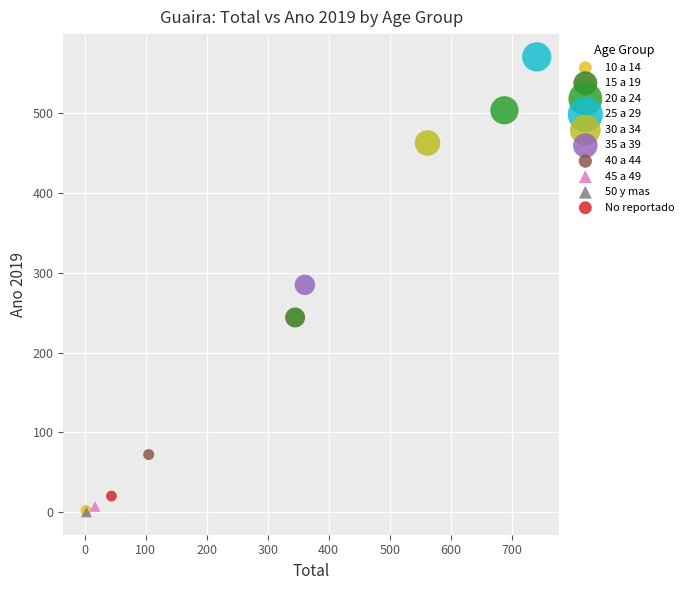

What are all the series names shown in the legend?

10 a 14, 15 a 19, 20 a 24, 25 a 29, 30 a 34, 35 a 39, 40 a 44, 45 a 49, 50 y mas, No reportado